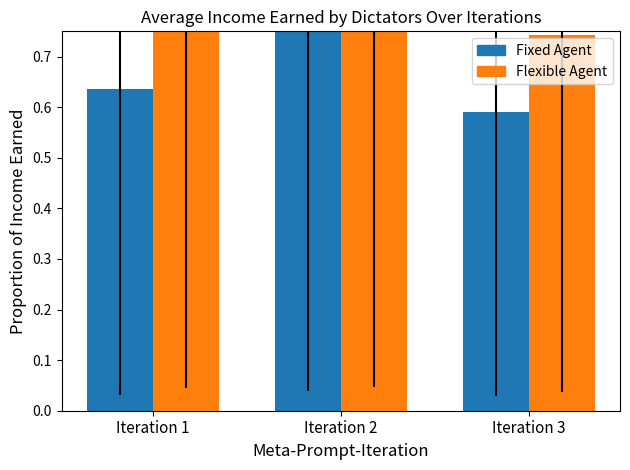

What is the smallest value displayed?

0.6